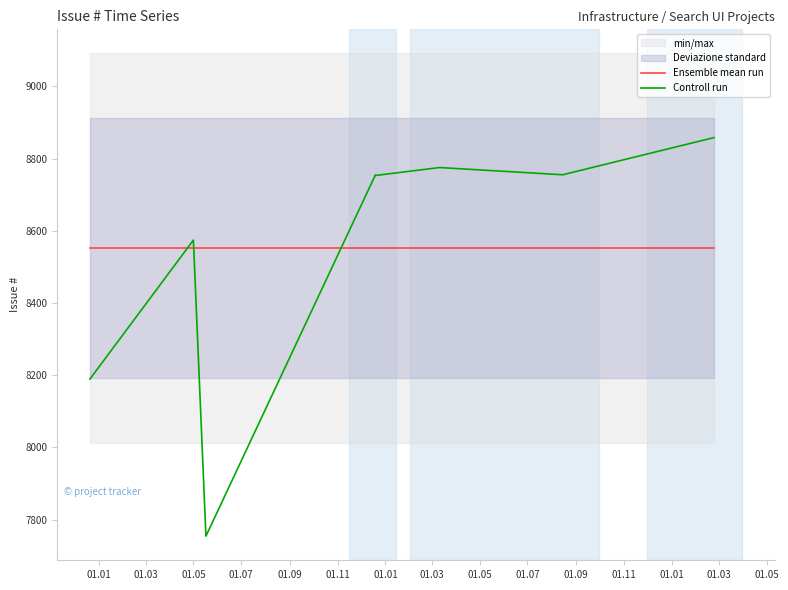

What is the value of the Controll run point at the 2nd from the left?

8574.0